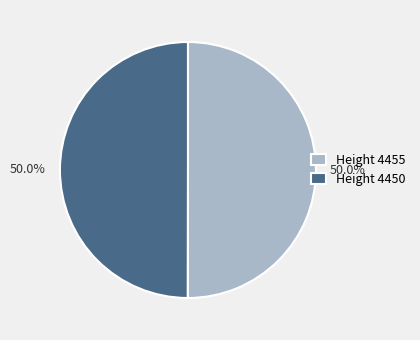

Combined, do Height 4450 and Height 4455 account for over 50%?

Yes